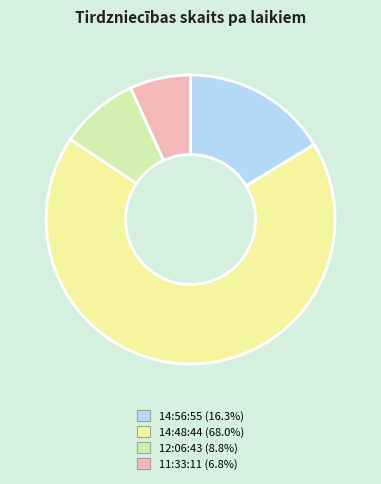

Count the number of slices in the pie.

4